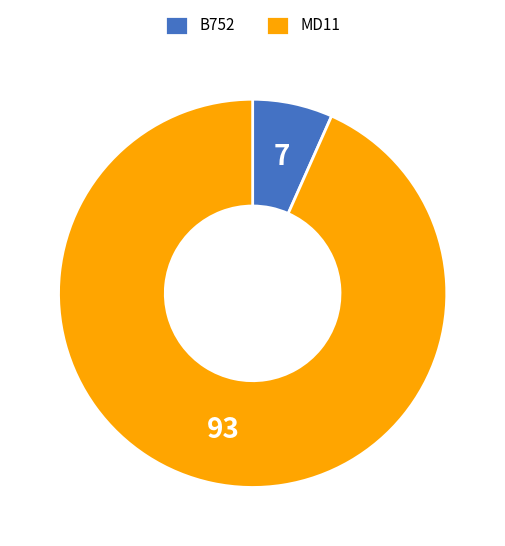

Combined, do B752 and MD11 account for over 50%?

Yes